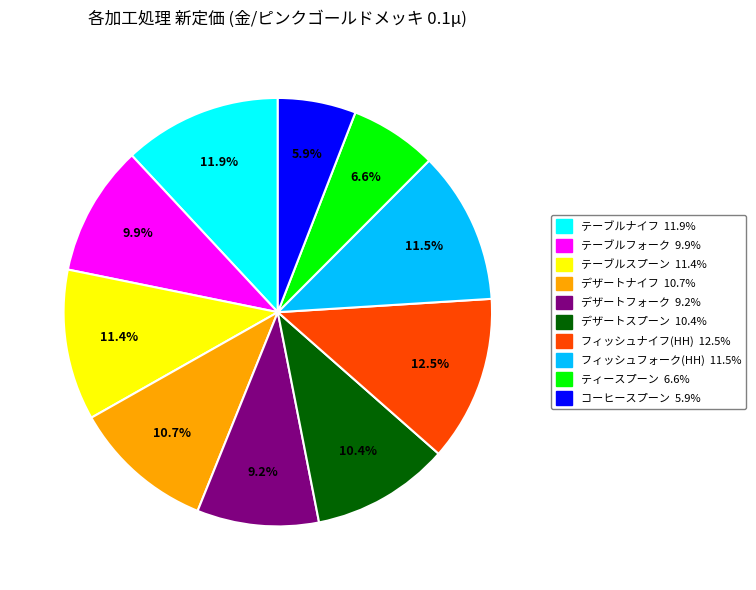

Which slice is the smallest?

コーヒースプーン